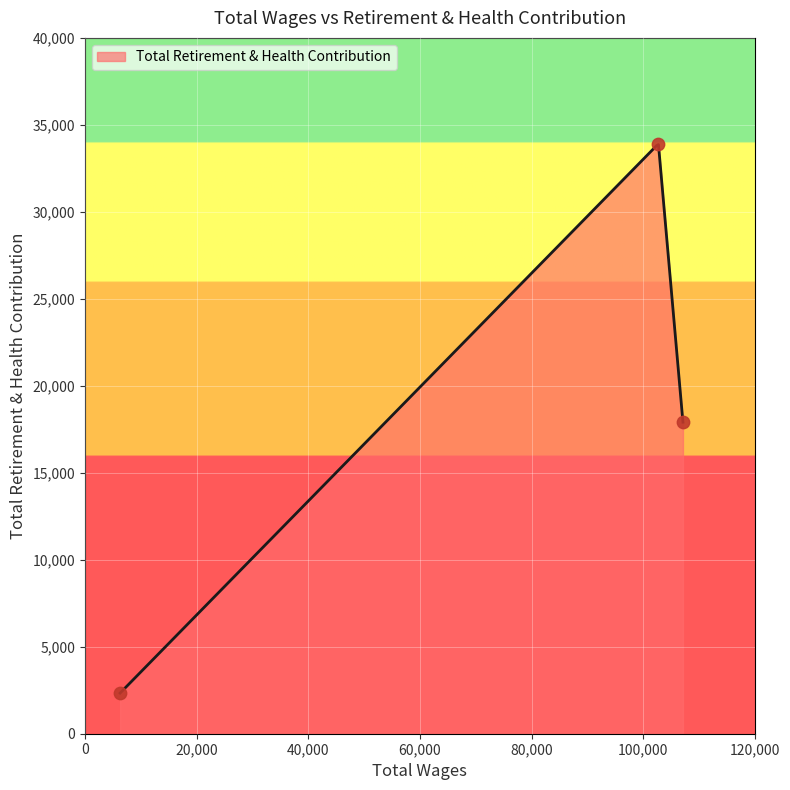

What is the ratio of the value at 107126.0 to the value at 102729.0?

0.5